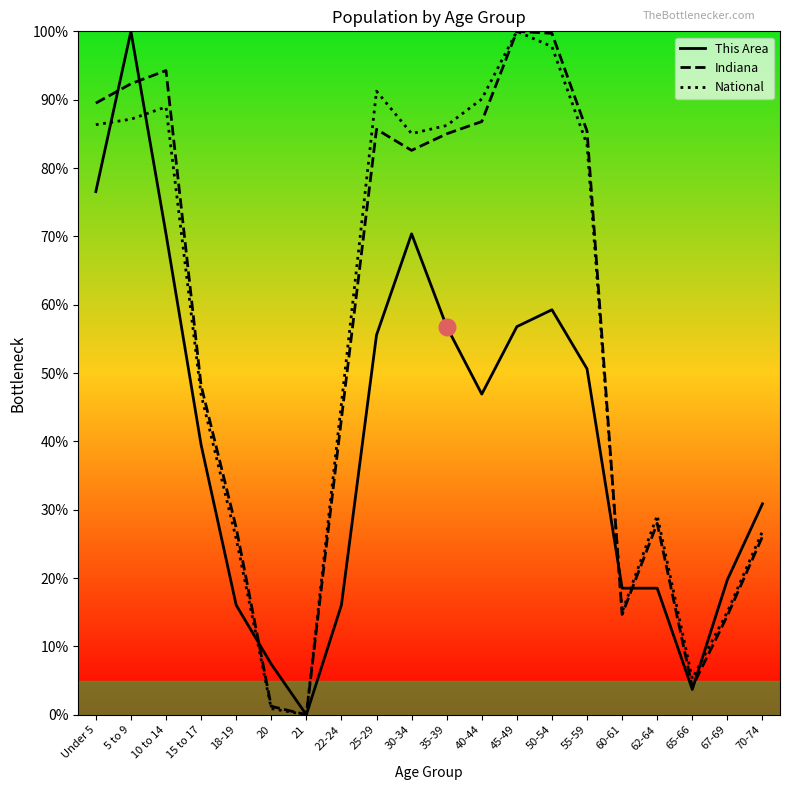

What position from the right is 21?

14